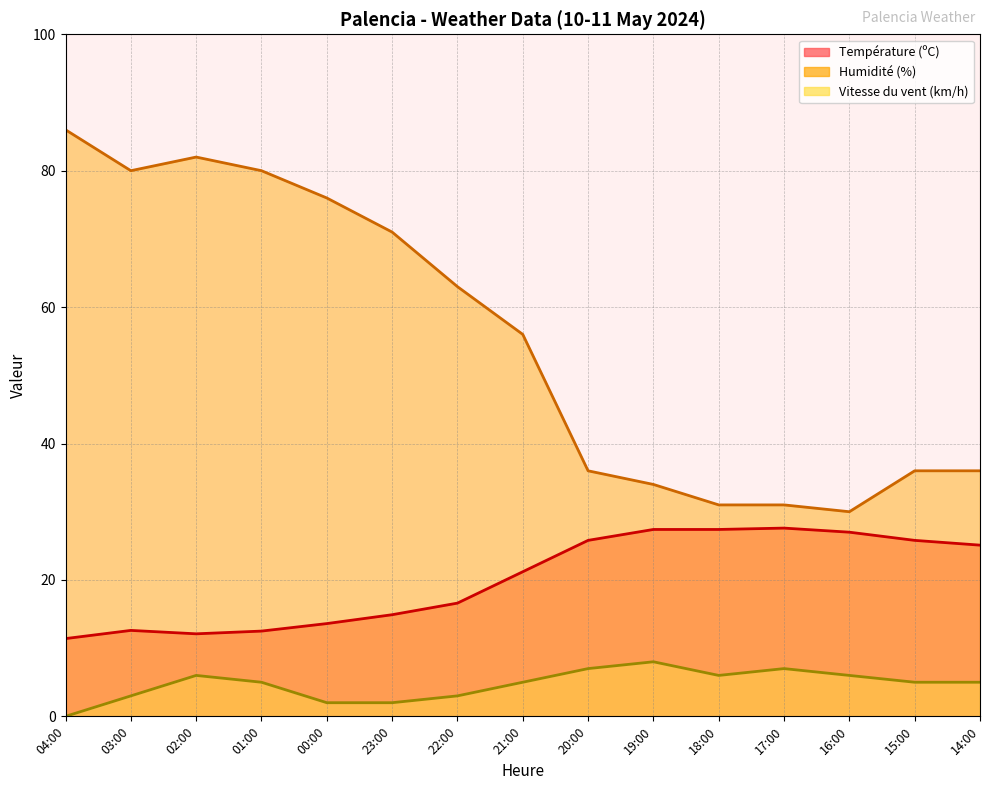

At which label does Vitesse du vent (km/h) first exceed 5?

02:00